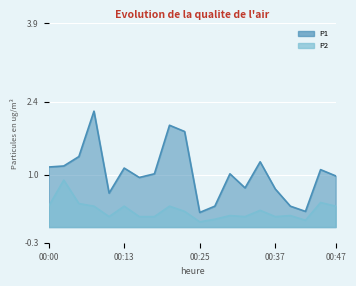

True or false: P1 and P2 intersect in this chart.

False